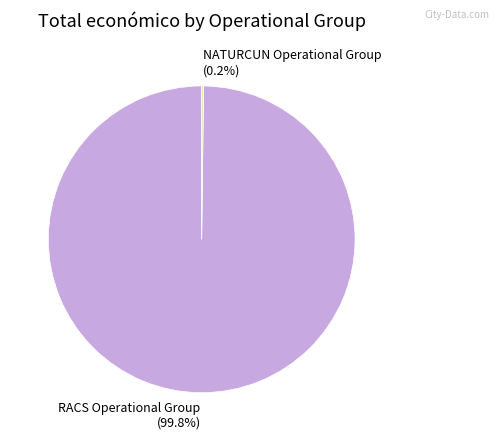

To the nearest percent, what is the average slice percentage?

50%